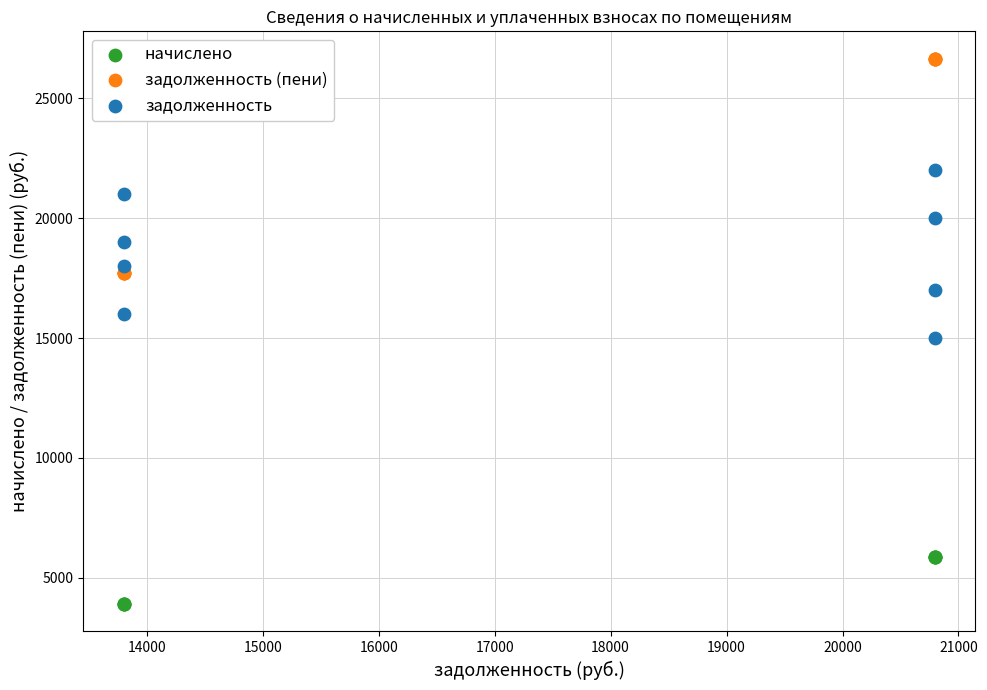

Across all series, what Y value is closest to 15276?

15000.0